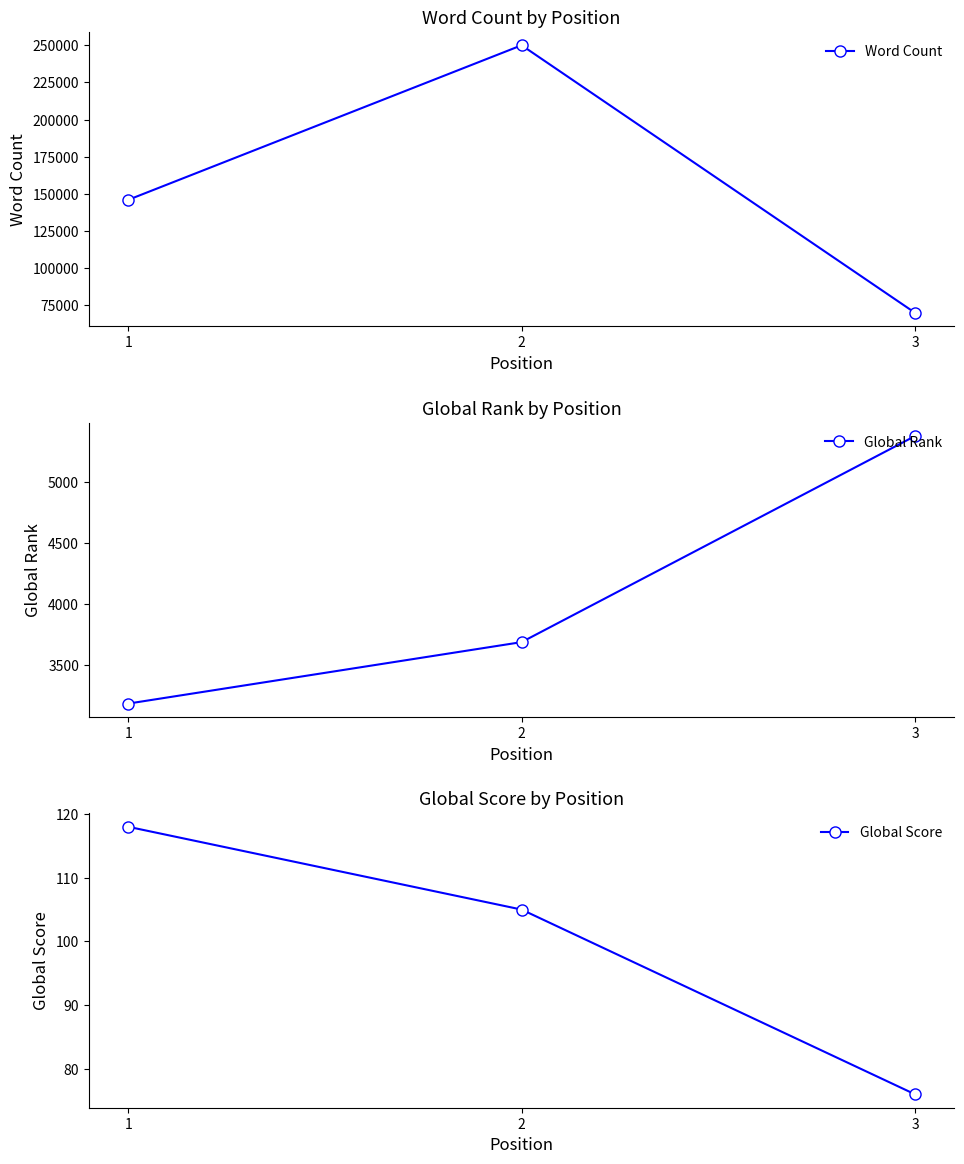

Is it true that Global Rank equals 6576 at 2?

False